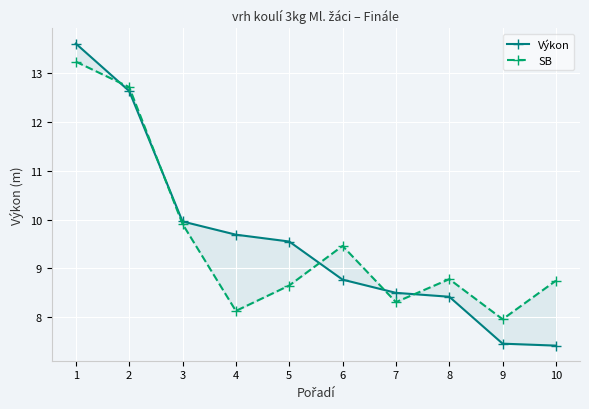

True or false: SB has a value of 3.1 at 8.

False